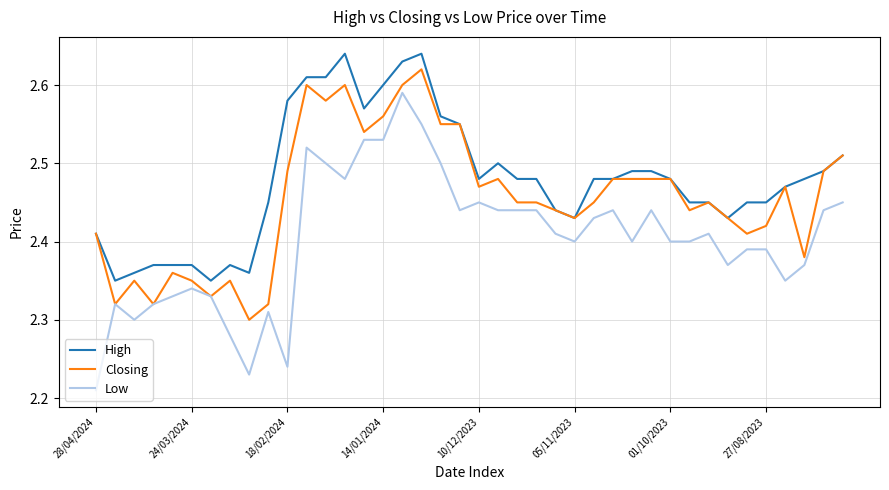

How many Closing values are between 2 and 3?

40